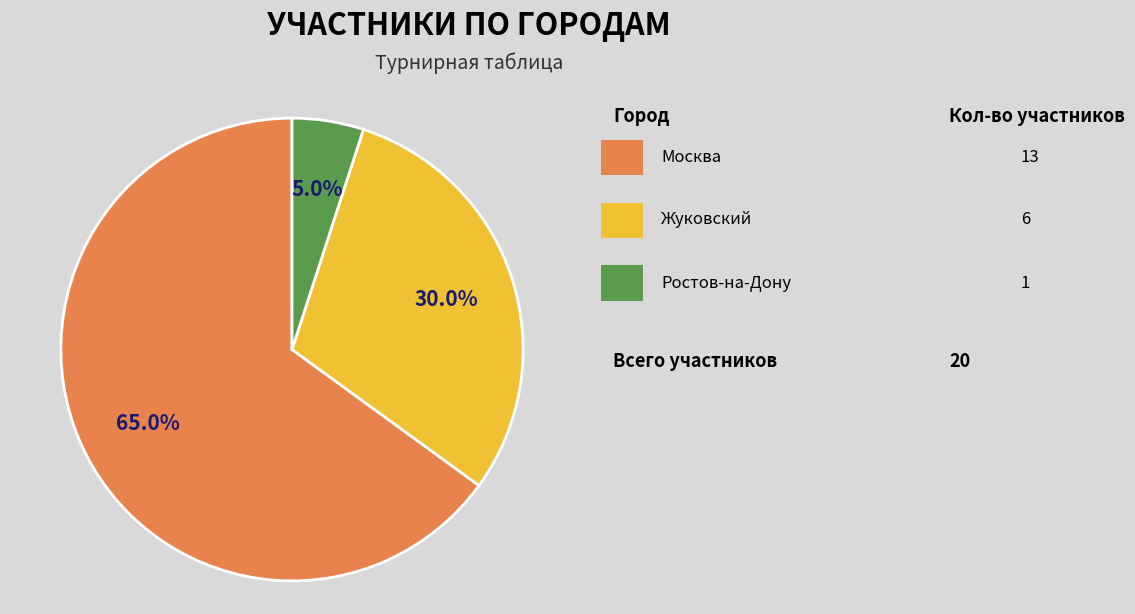

Count the number of slices in the pie.

3